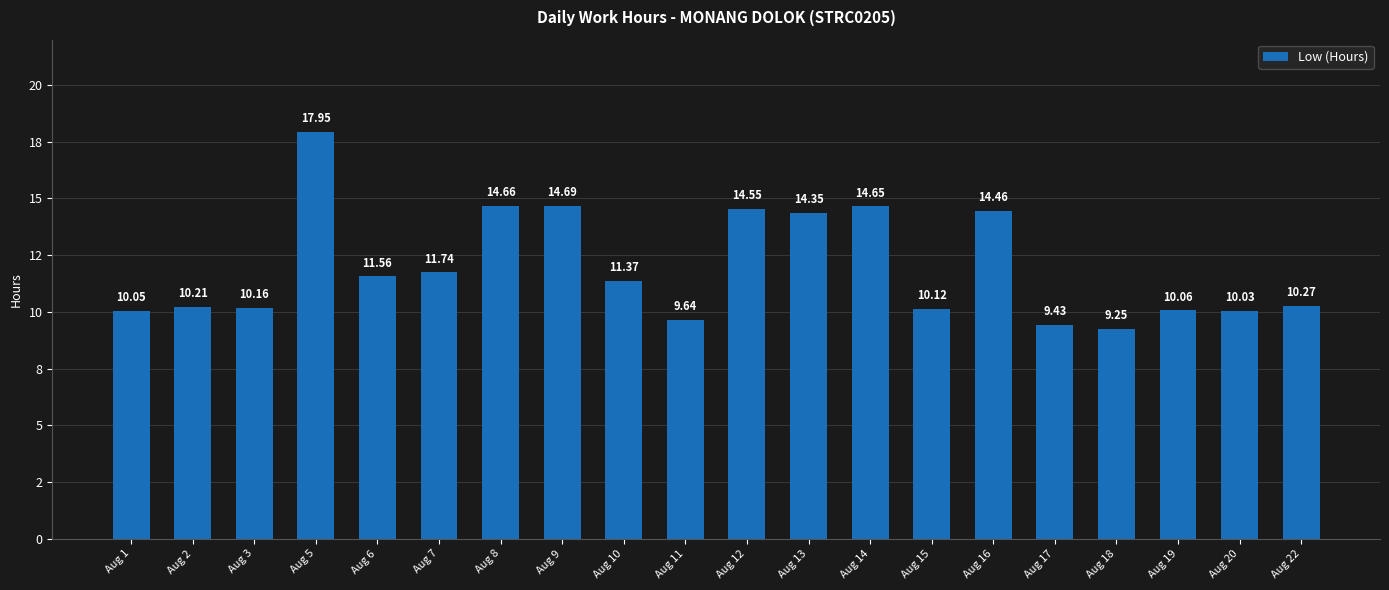

At which category does the chart reach its minimum across all series?

Aug 18